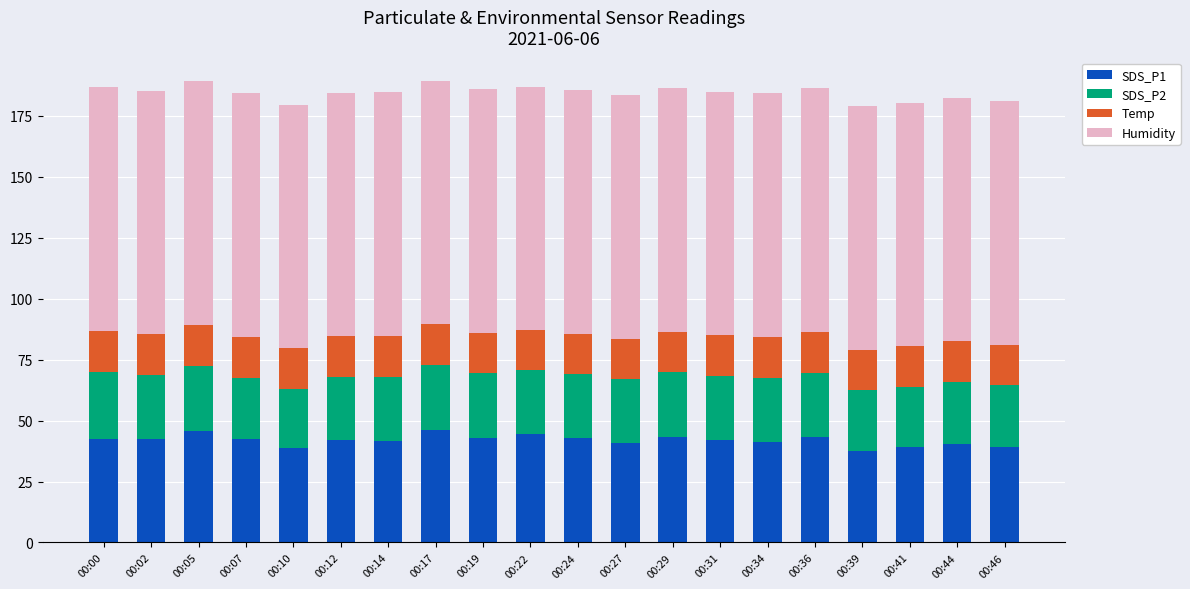

What is the difference between the maximum and minimum values in the SDS_P1 series?

8.5